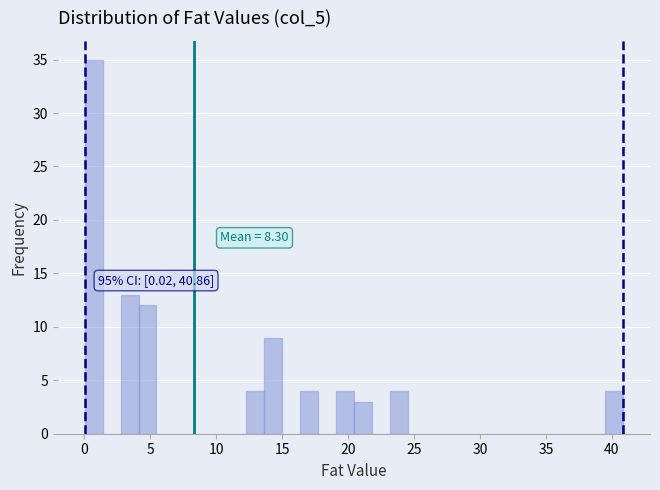

Around what value on the x-axis is the tallest bar? Give the approximate position of its centre, as read against the axis.

0.5